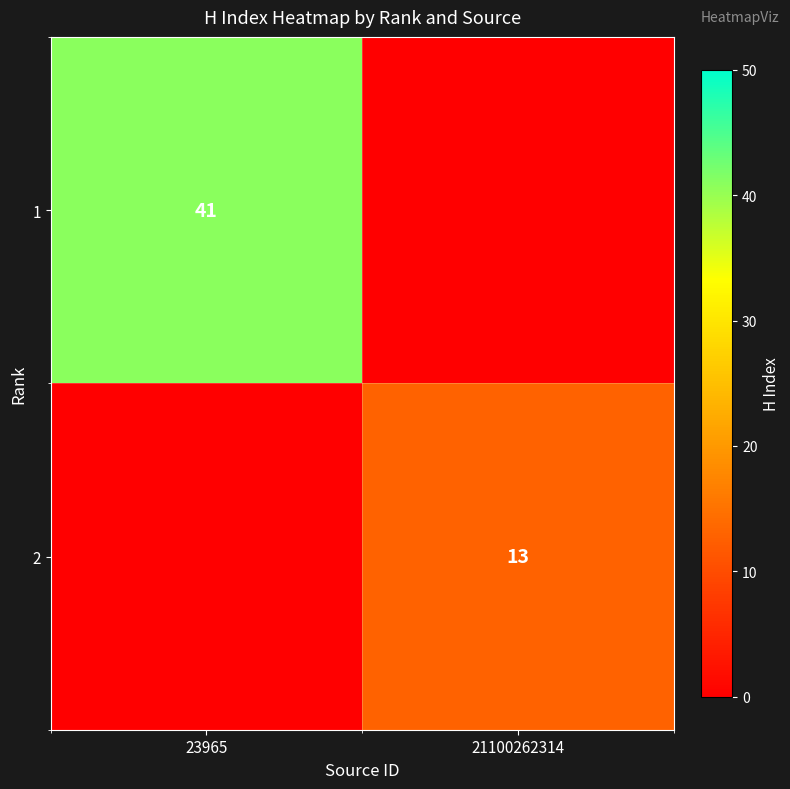

The value of 2 at 21100262314 is 13. True or false?

True